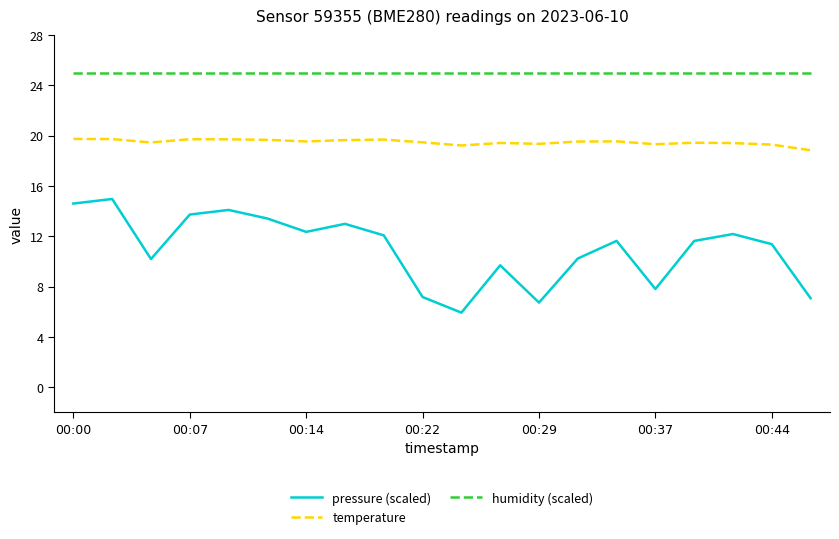

Which series has the largest range (max minus min)?

pressure (scaled)